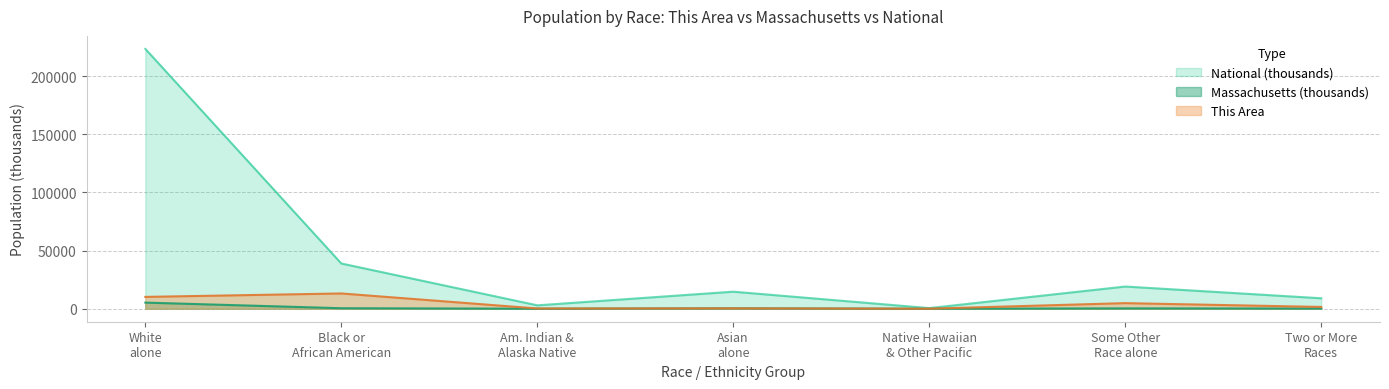

What is the label of the 7th point from the left?

Two or More Races